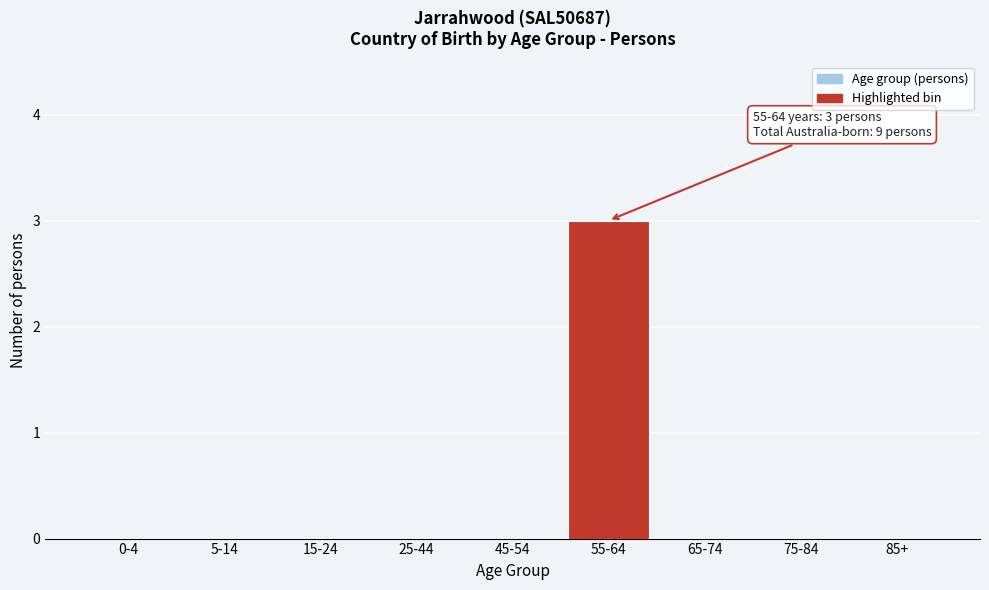

Reading right to left, what are all the values shown in this chart?

85+=0	75-84=0	65-74=0	55-64=3	45-54=0	25-44=0	15-24=0	5-14=0	0-4=0